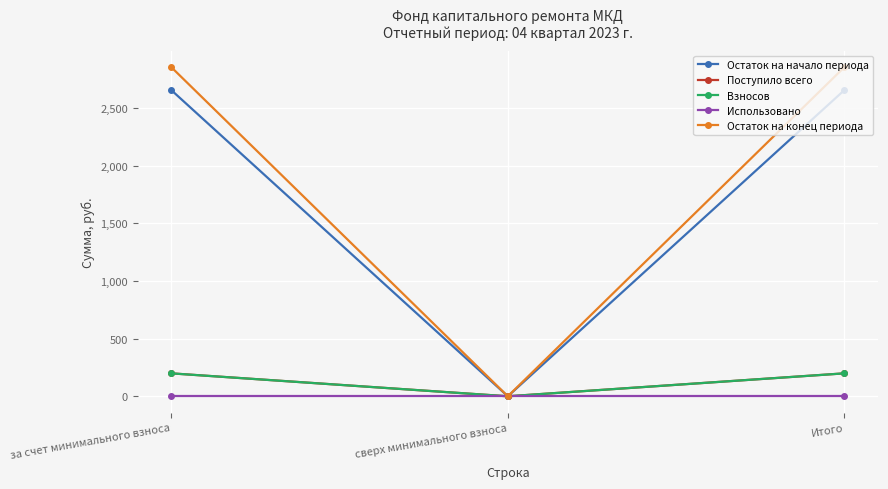

Is it true that Остаток на начало периода equals 0.0 at сверх минимального взноса?

True